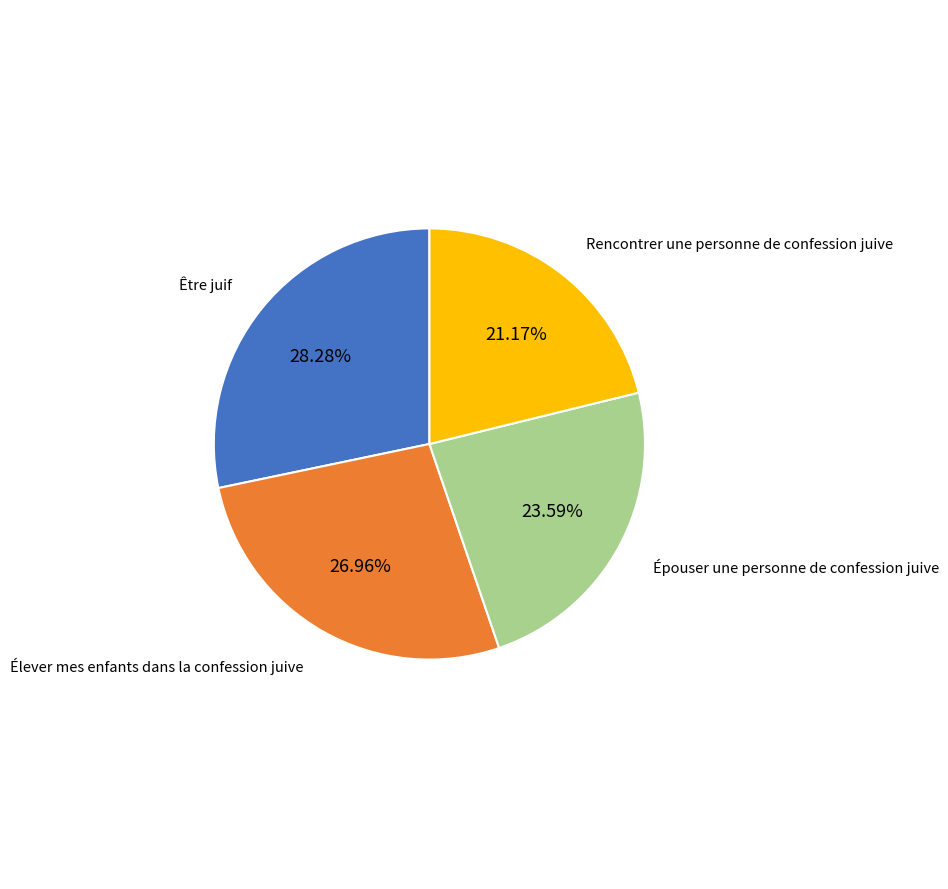

Does any single category account for the majority?

No